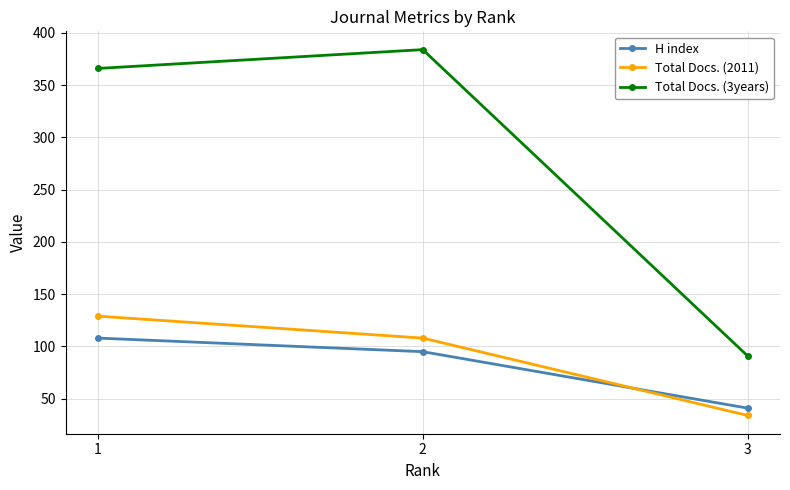

What is the difference between the maximum and second lowest values in the H index series?

13